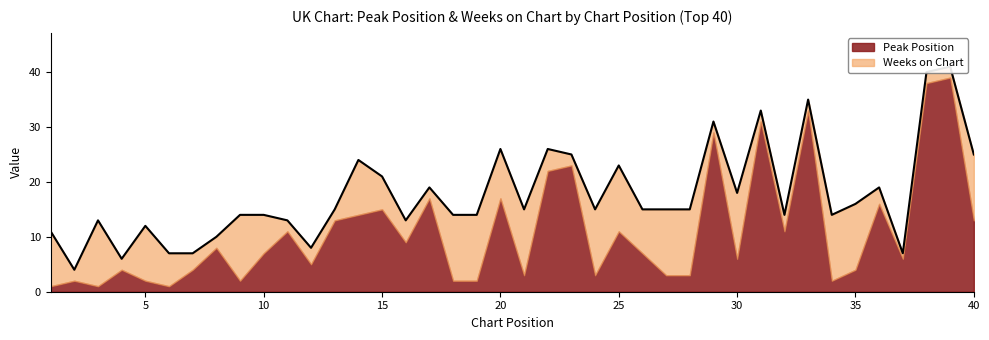

What is the value of the Peak Position point at the 21st from the left?

3